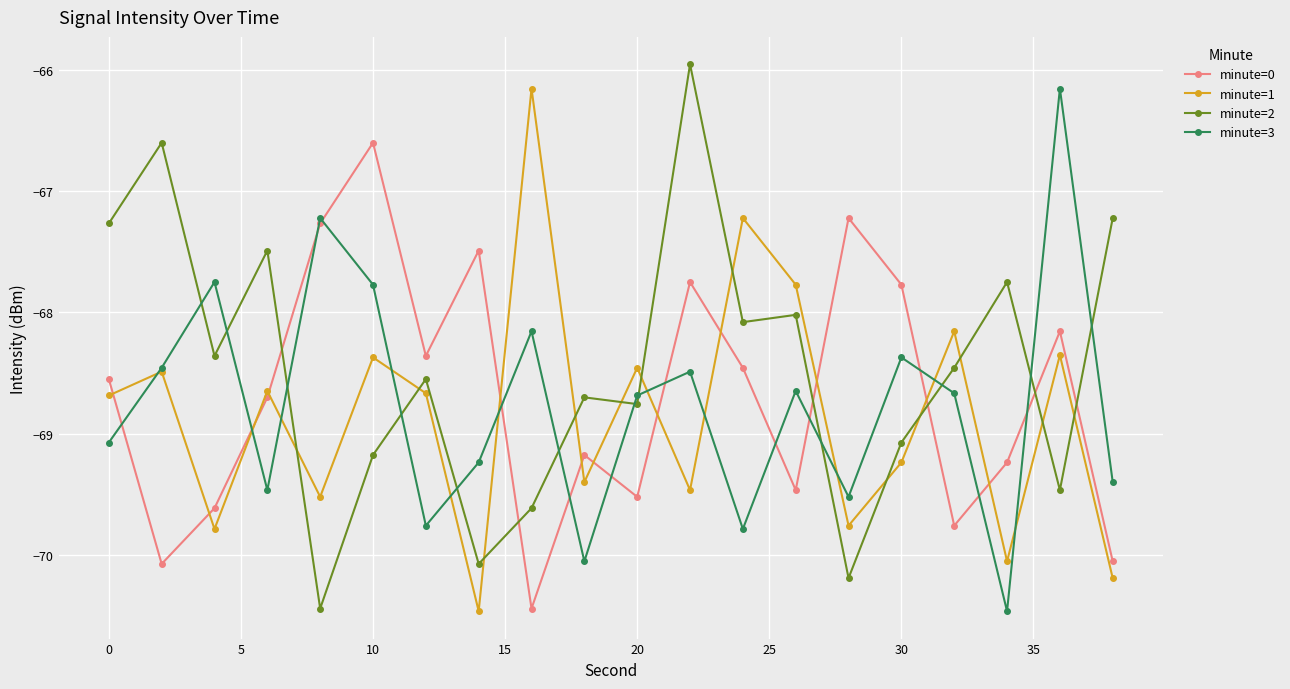

What is the difference between the maximum and second lowest values in the minute=3 series?

3.9